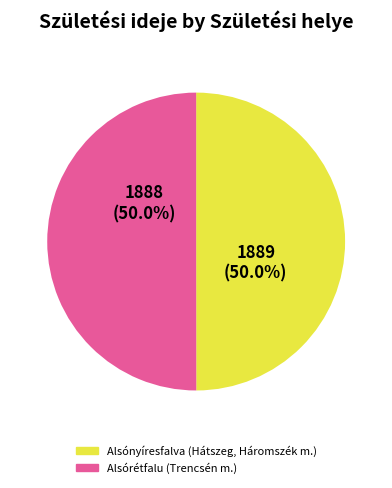

What is the ratio of the value at Alsórétfalu (Trencsén m.) to the value at Alsónyíresfalva (Hátszeg, Háromszék m.)?

1.0